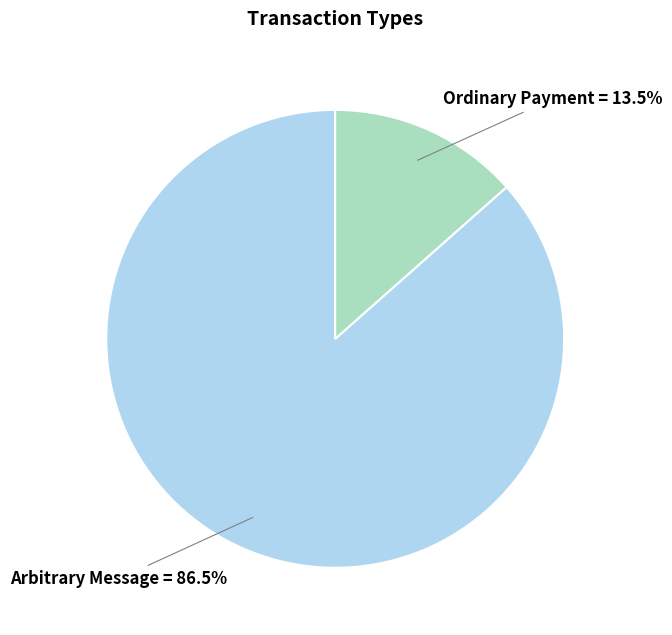

Between Ordinary Payment and Arbitrary Message, which is larger?

Arbitrary Message